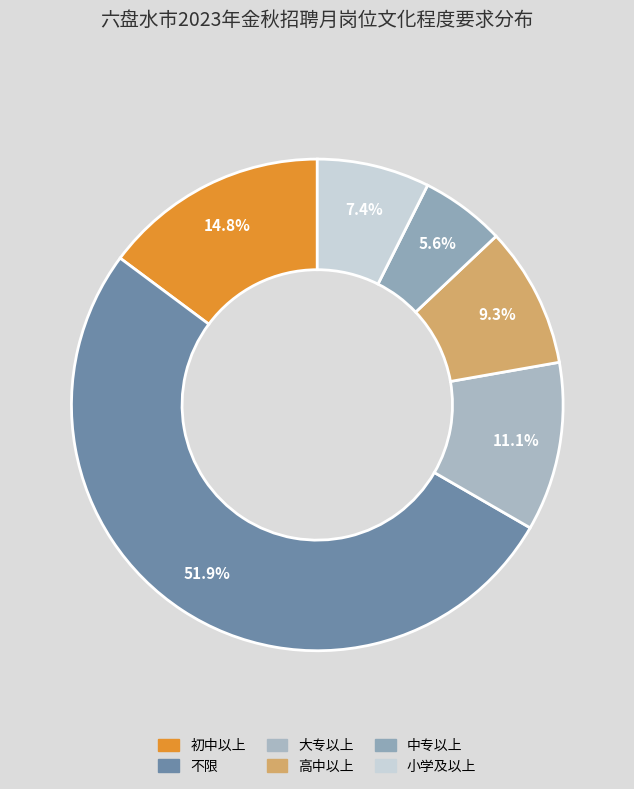

Which category accounts for the majority?

不限